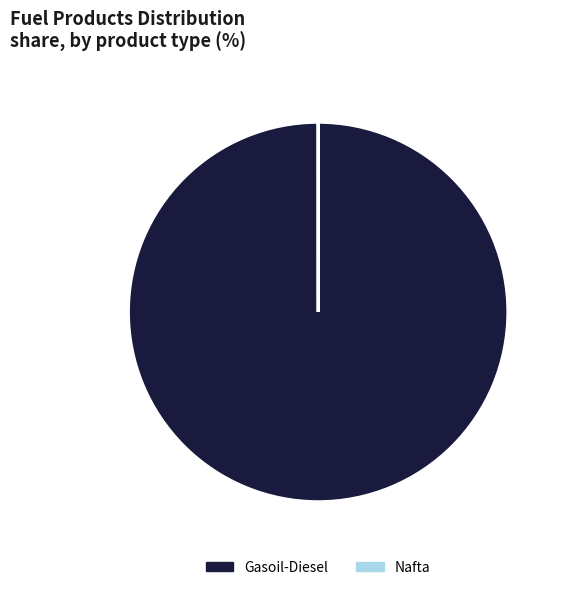

Which category has the biggest portion of the pie?

Gasoil-Diesel